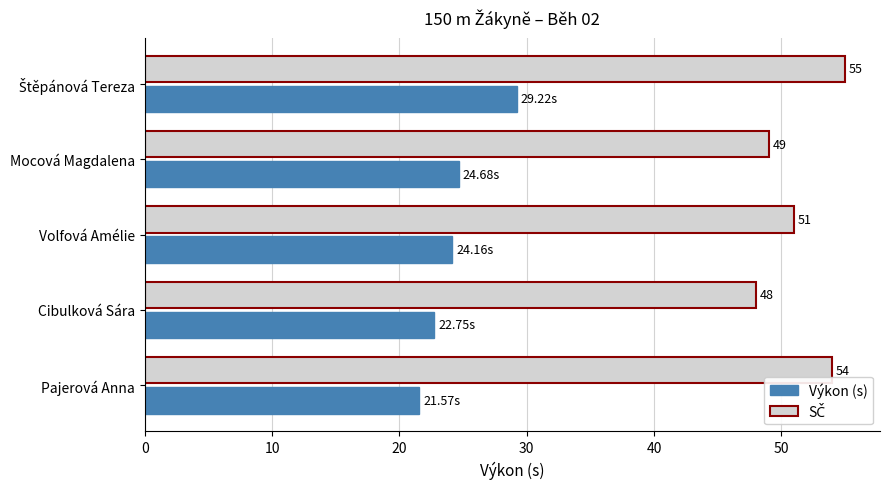

Which category has the lowest value in the Výkon (s) series?

Pajerová Anna